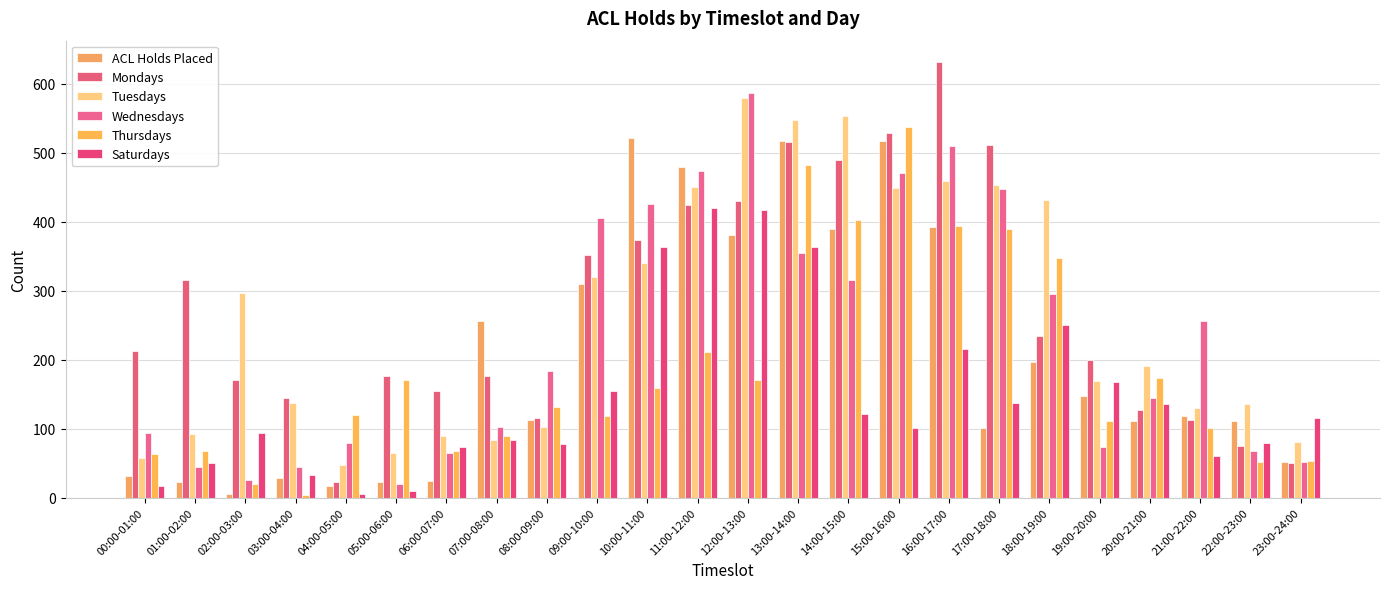

What is the label of the 18th bar from the left?

17:00-18:00